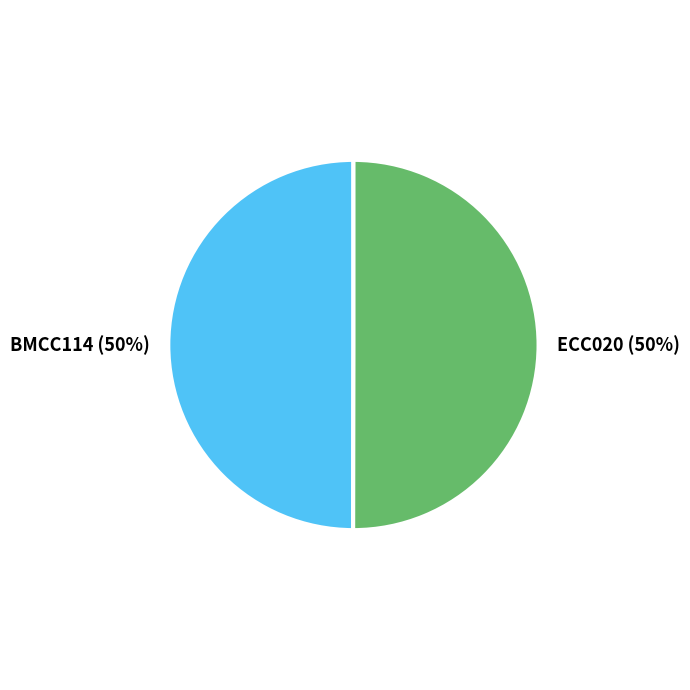

What percentage is the ECC020 slice, to the nearest percent?

50%